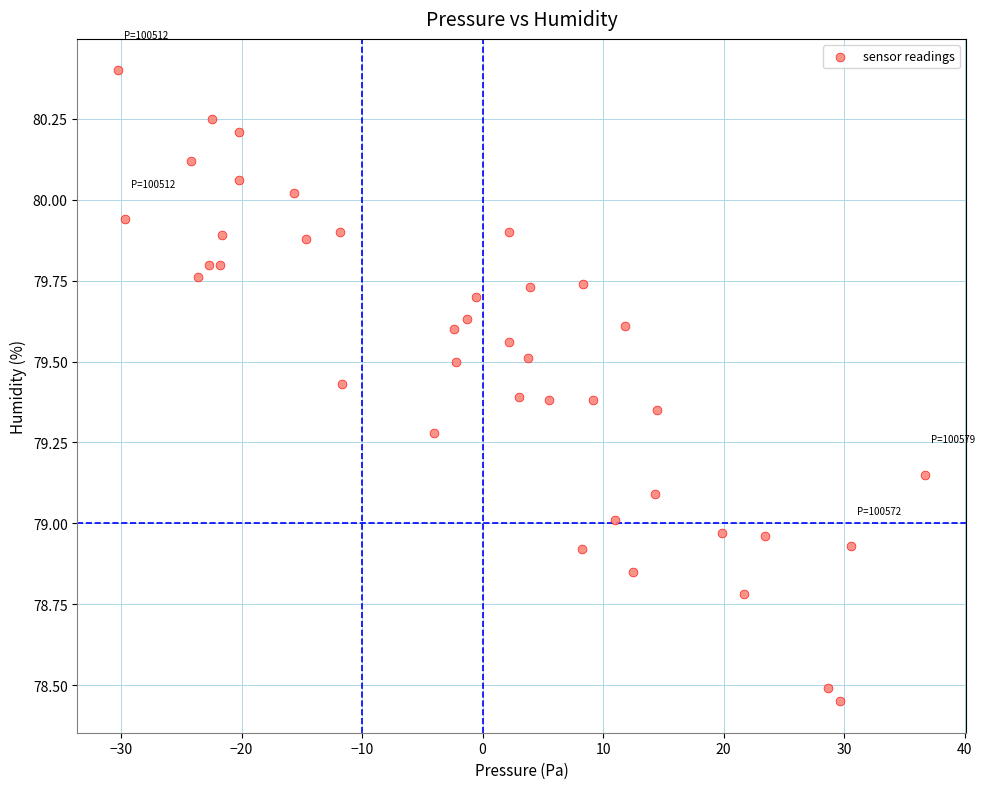

What is the range of X values (max minus min)?

67.0